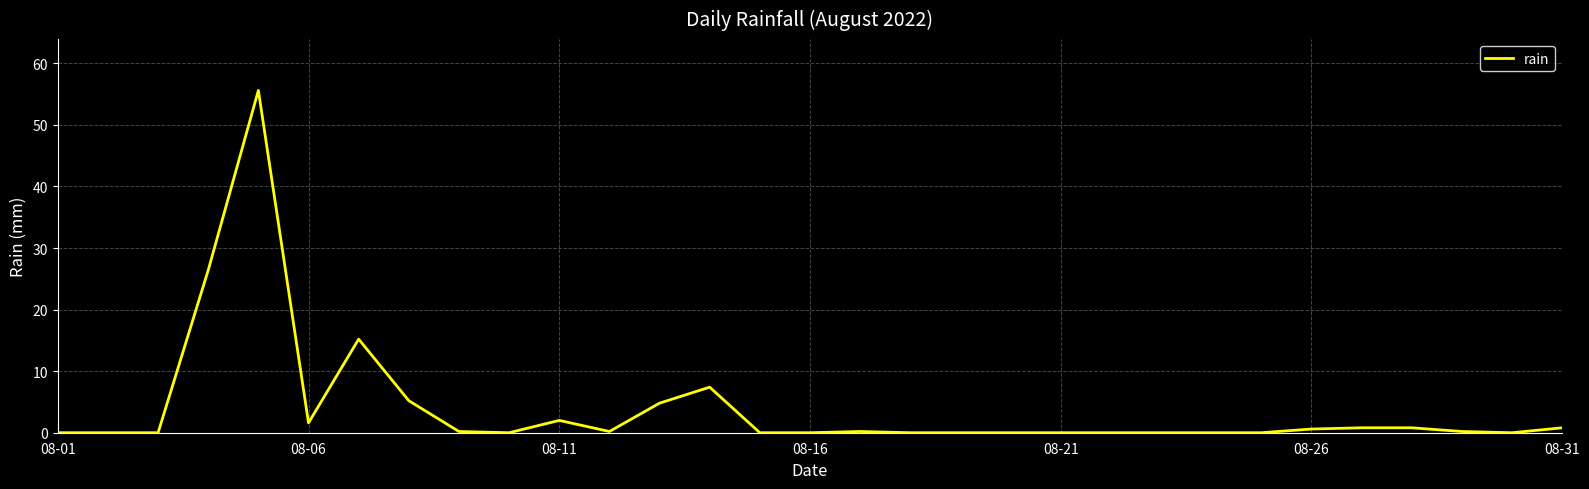

True or false: there are more than 2 points higher than both neighbors.

True